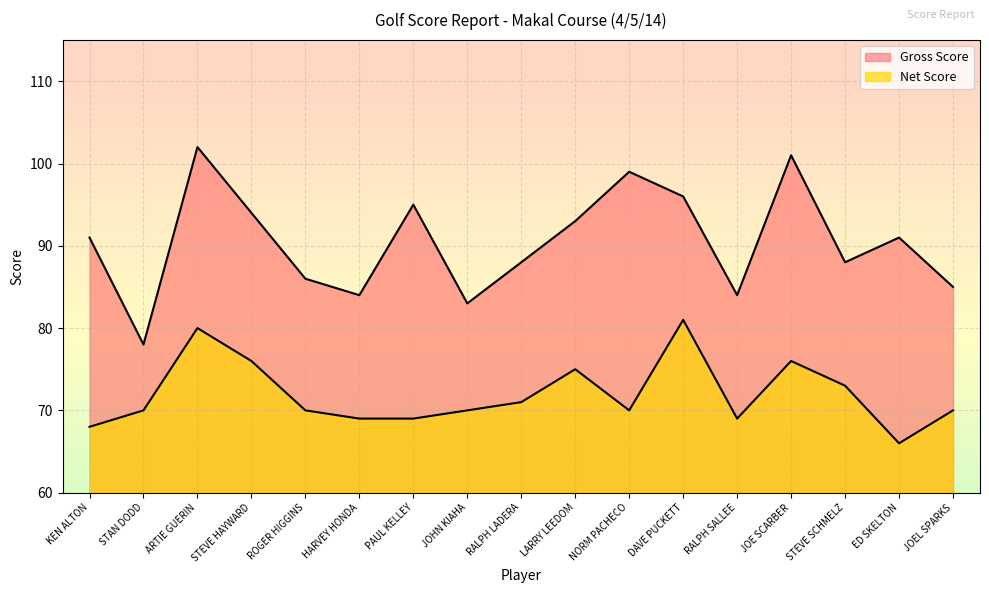

True or false: Net Score has more than 2 points higher than both neighbors.

True